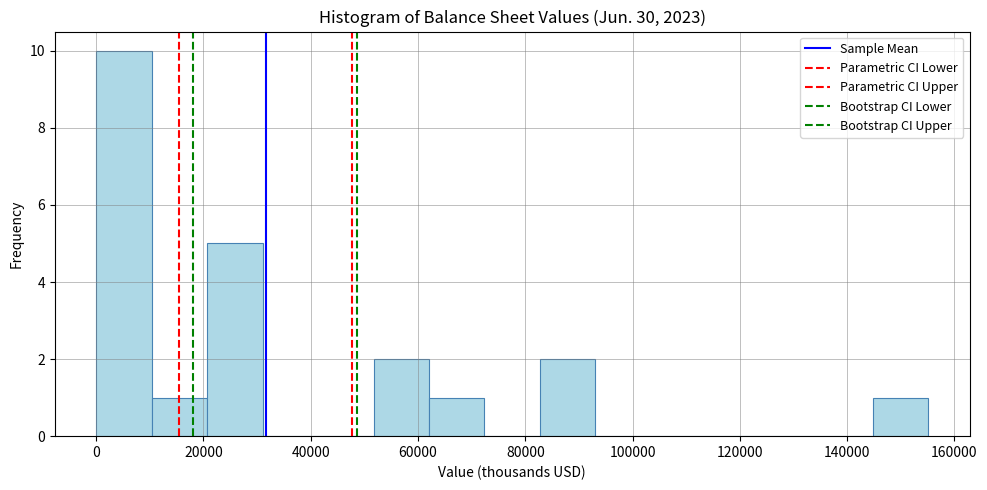

What is the height of the bar covering 52000 to 62000 on the x-axis? Neither the bar edges nor the heights are printed on the chart, so give them approximately, as read against the axes.

2